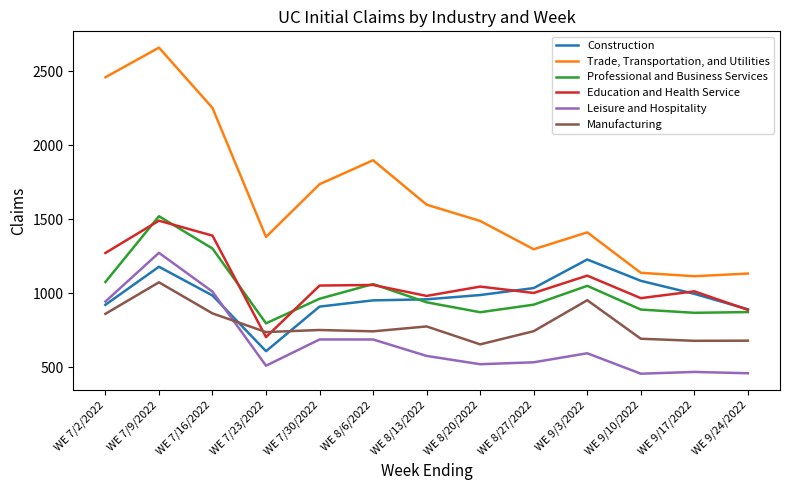

Which series has the largest range (max minus min)?

Trade, Transportation, and Utilities